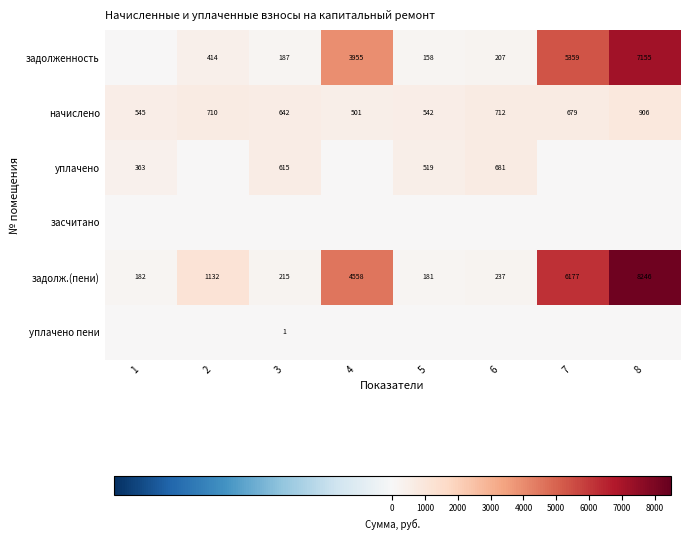

At which category is the sum across all series the highest?

8